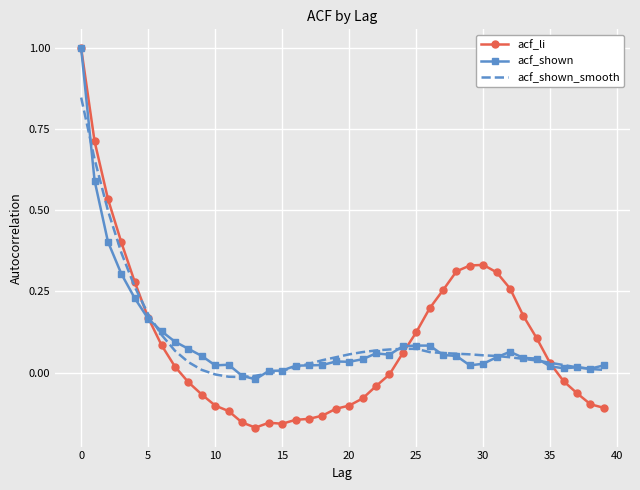

Which series has the widest spread of values?

acf_li